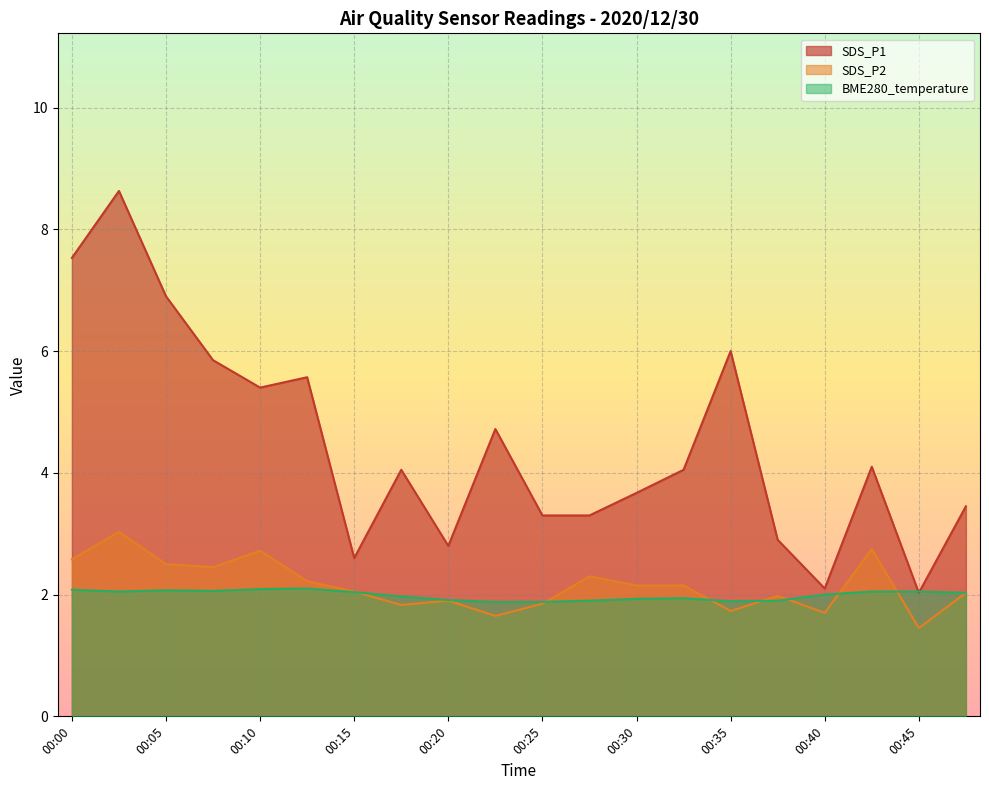

What is the total value across all series at 00:40?

5.8